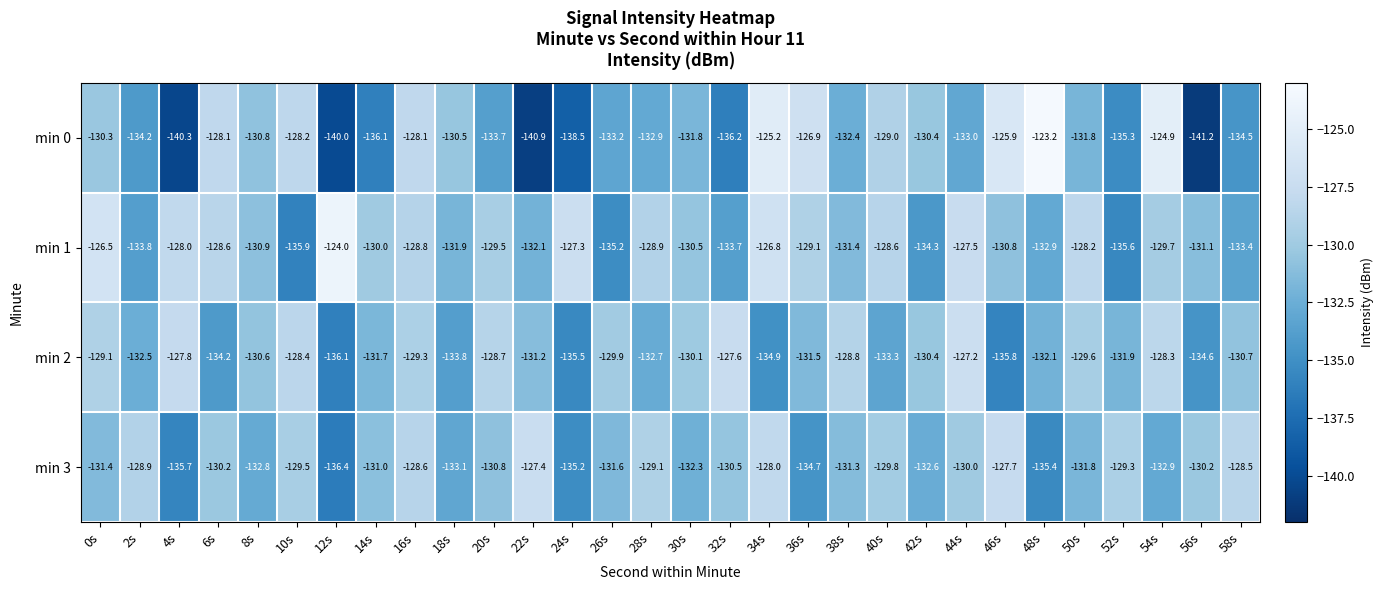

What is the spread (max minus min) of values at 0s?

4.9